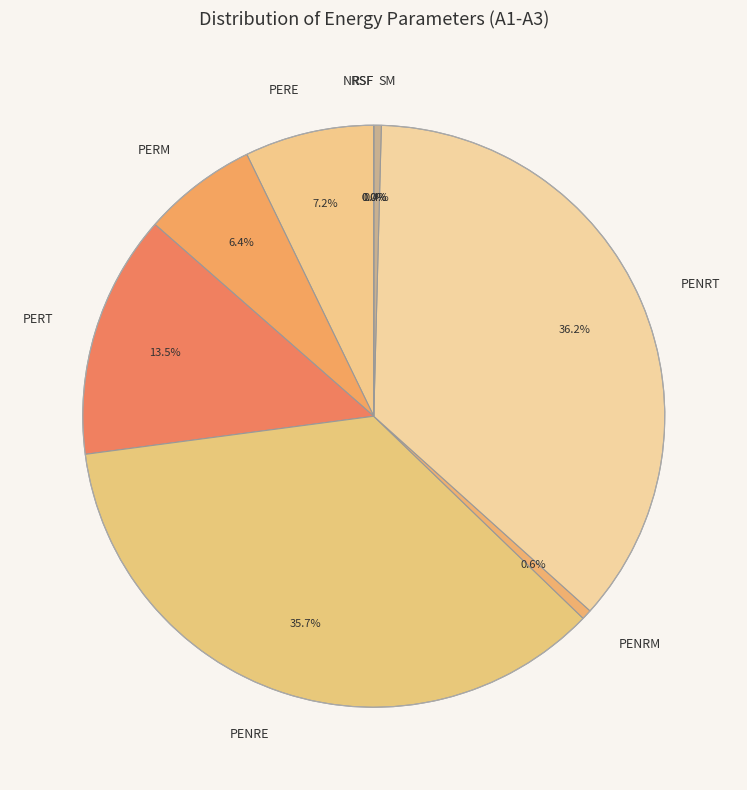

Which slice is the smallest?

RSF